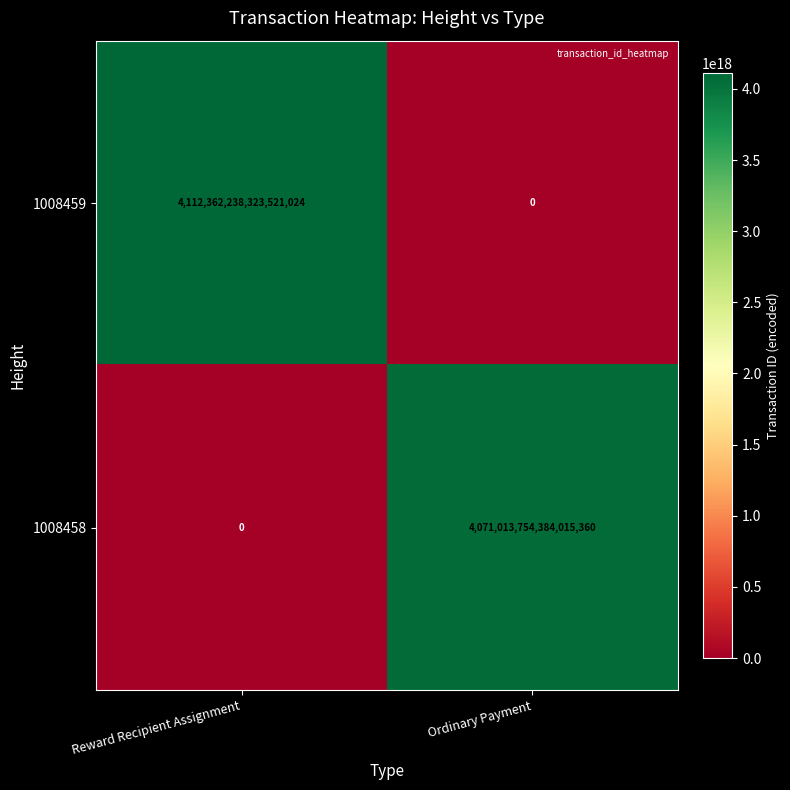

Which series has the widest spread of values?

1008459